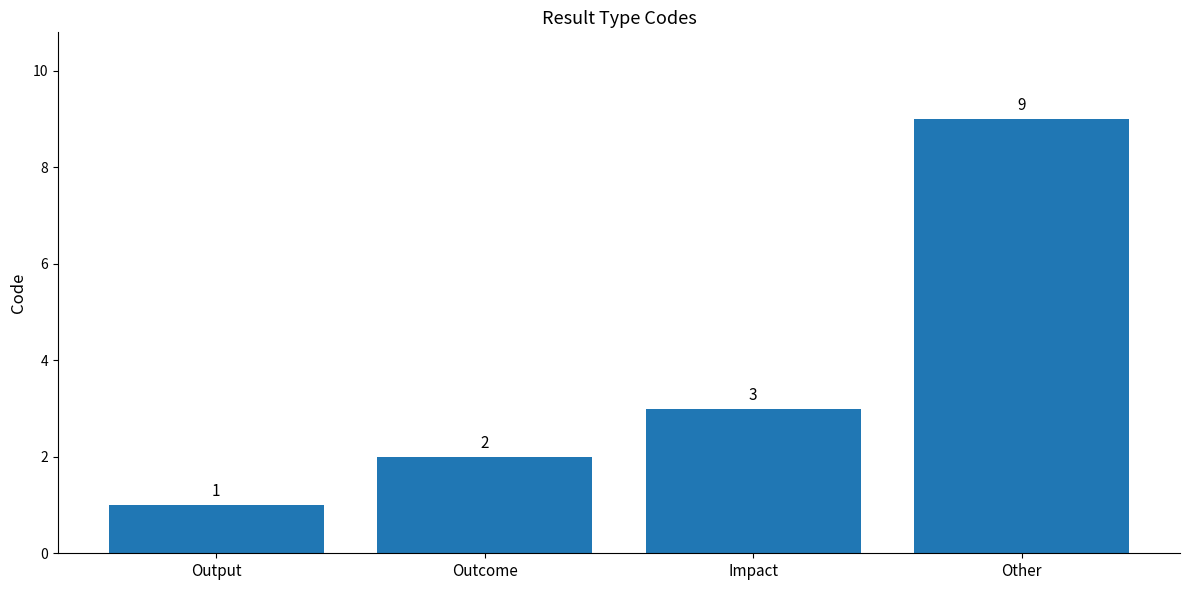

What position from the right is Other?

1